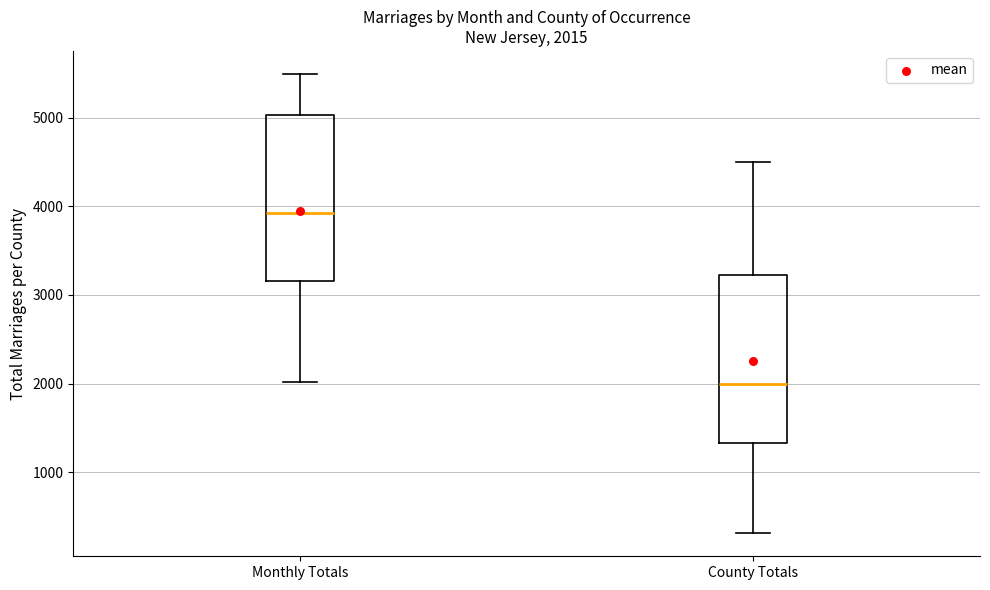

Which box has the highest median line?

Monthly Totals